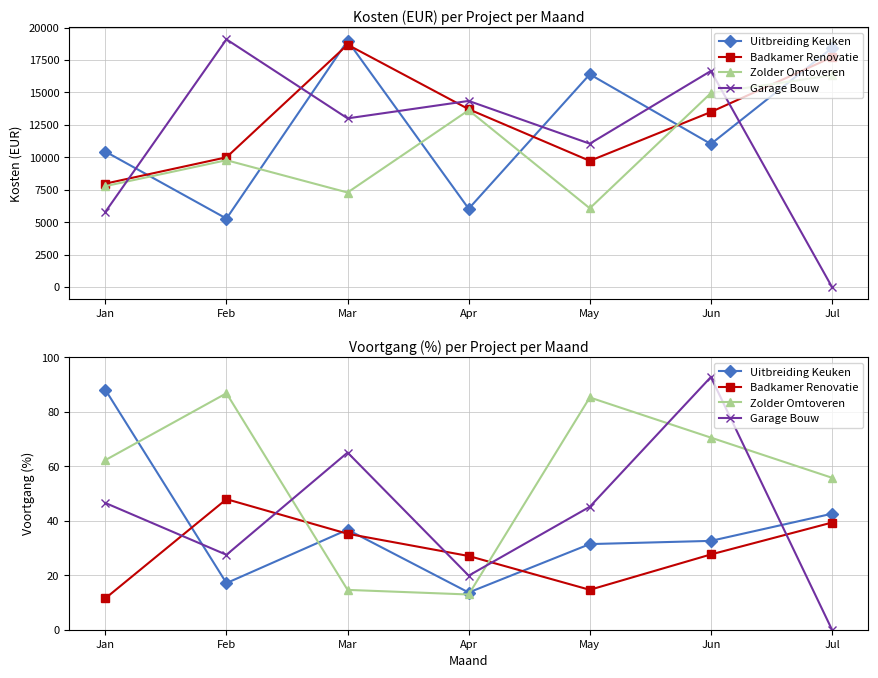

Which category has the highest value in the Garage Bouw series?

Jun